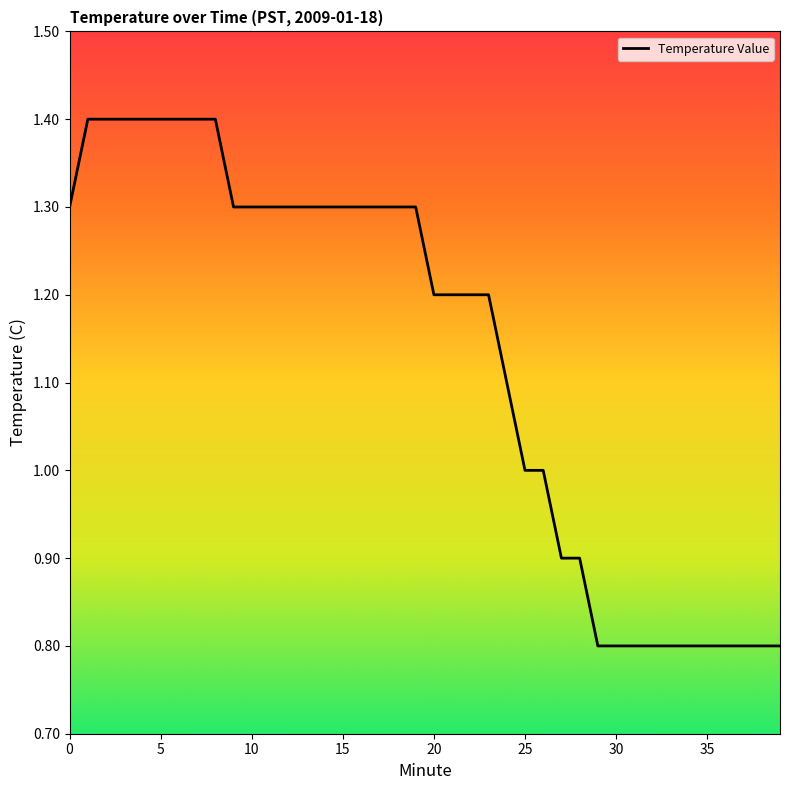

What is the minimum value shown in the chart?

0.8